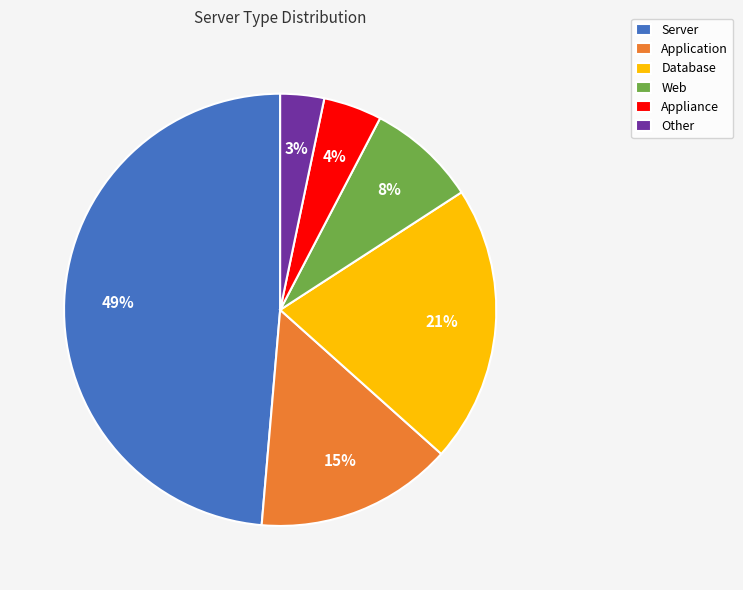

Which category has the smallest portion of the pie?

Other